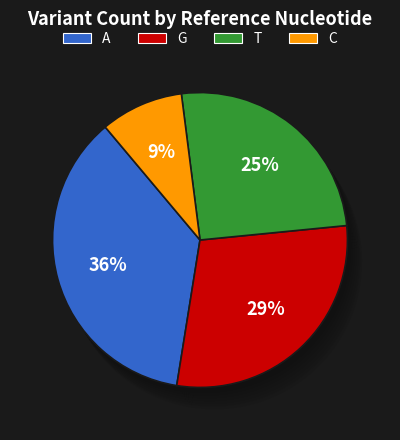

Rank the categories by value from lowest to highest.

C, T, G, A